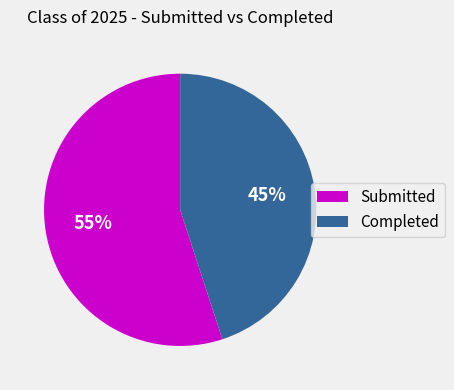

Combined, do Completed and Submitted account for over 50%?

Yes